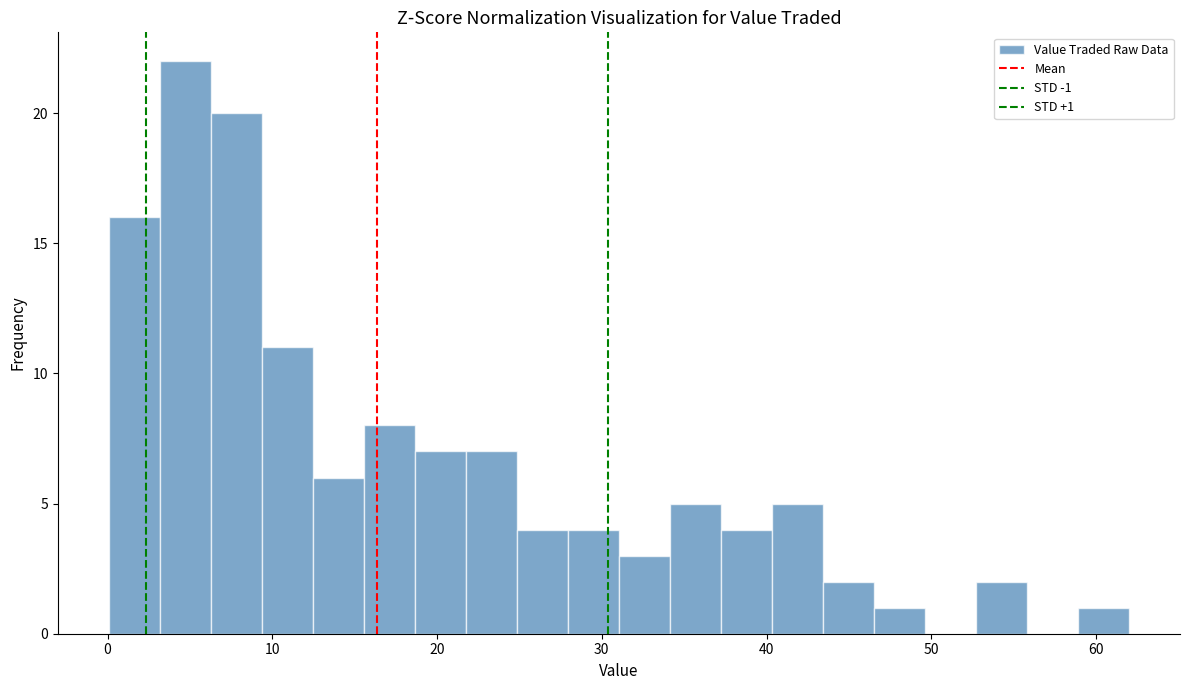

Around what value on the x-axis is the tallest bar? Give the approximate position of its centre, as read against the axis.

5